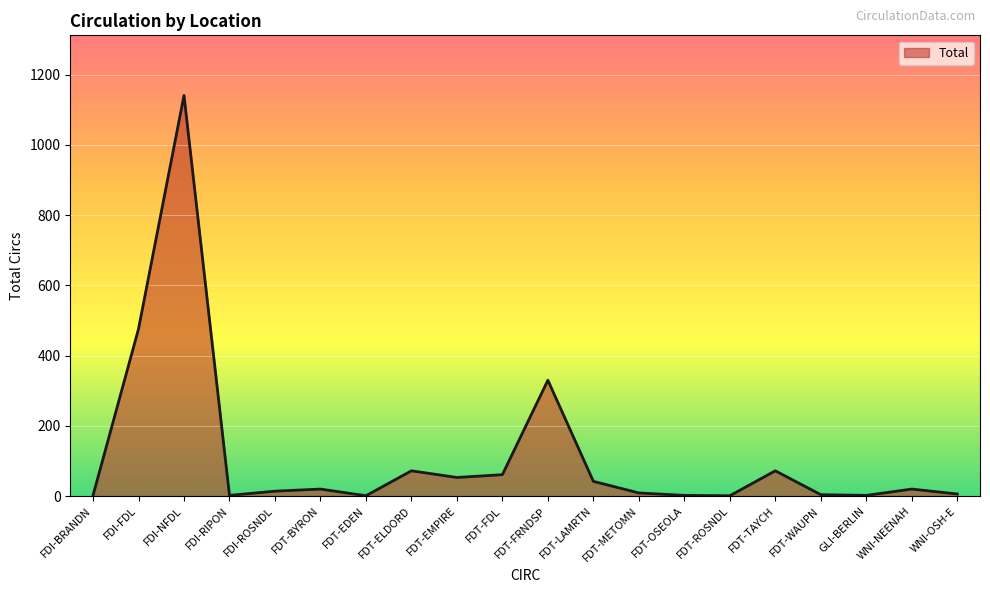

Is it true that the value at FDT-EDEN is 1?

True